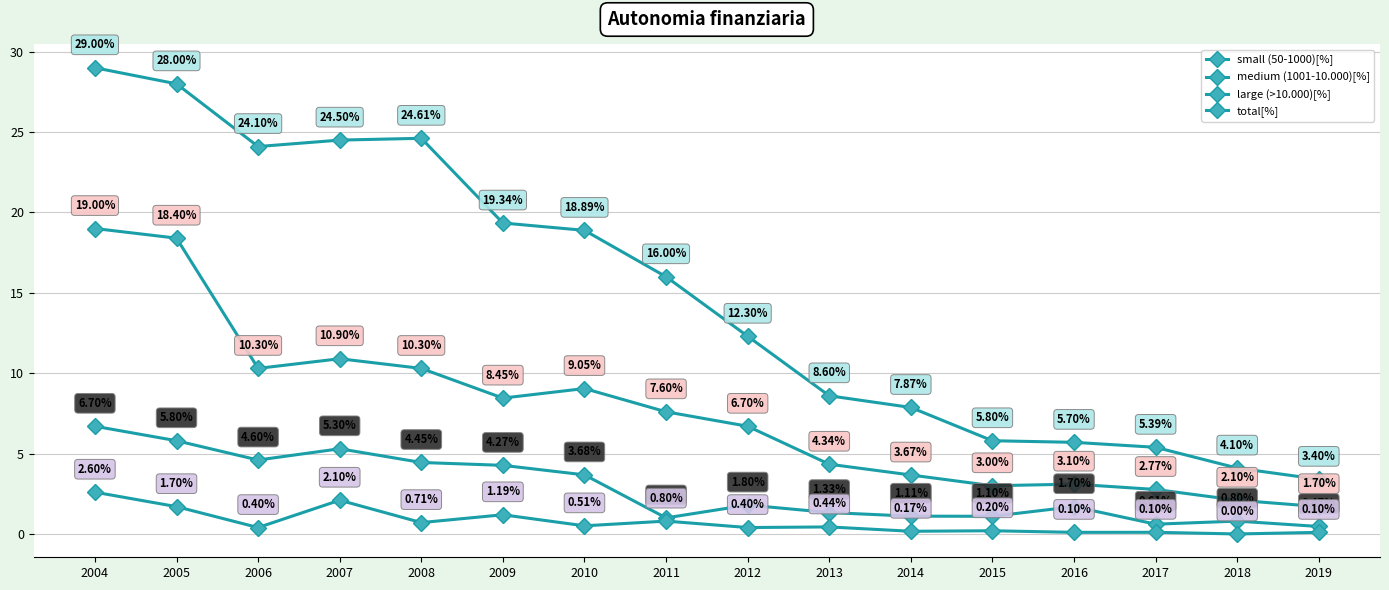

How many data points does each series have?

16